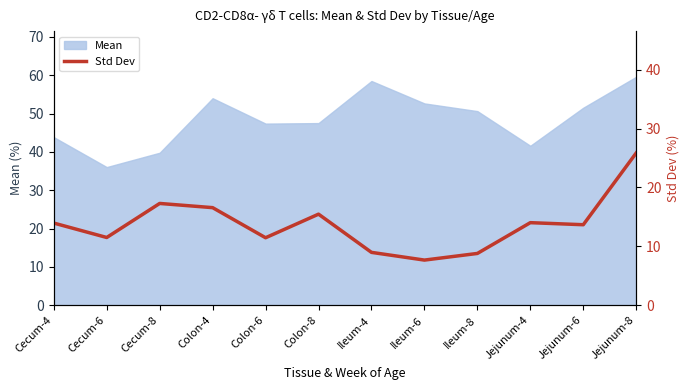

How many points are lower than both their immediate neighbors (excluding endpoints)?

4